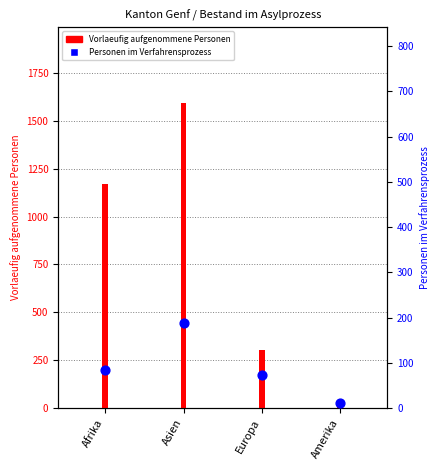

What is the ratio of the value at Afrika to the value at Amerika?

7.0